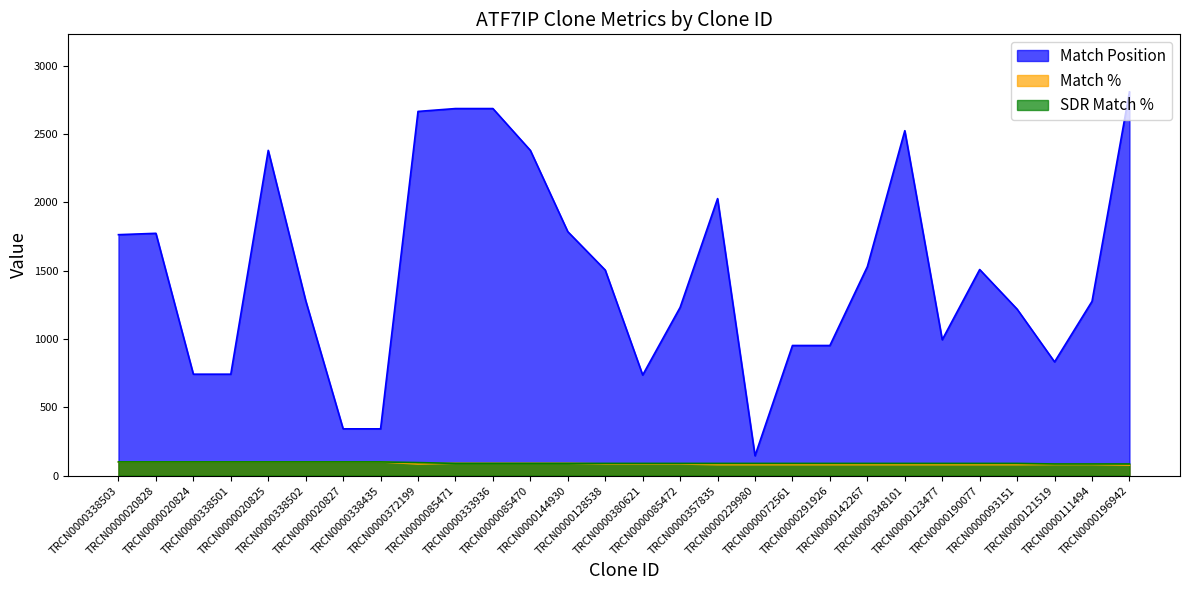

What position from the left is TRCN0000111494?

27